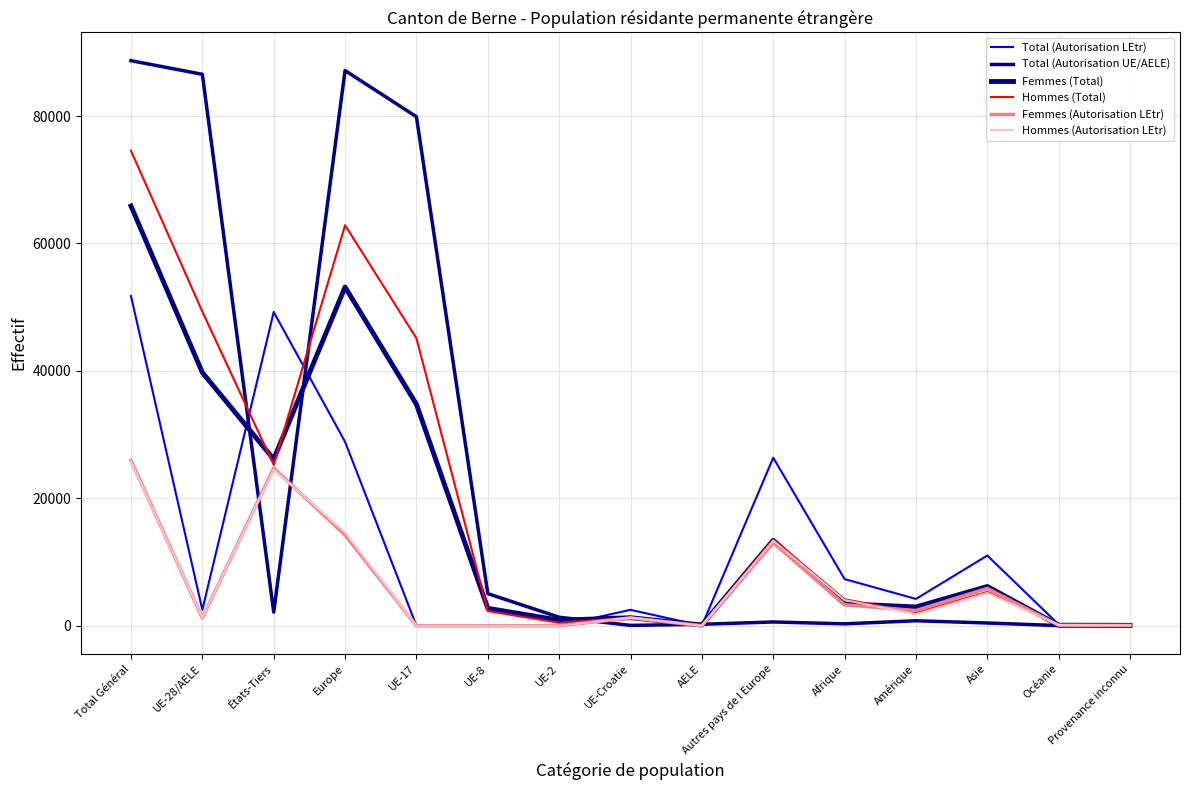

How many lines are shown in the chart?

6